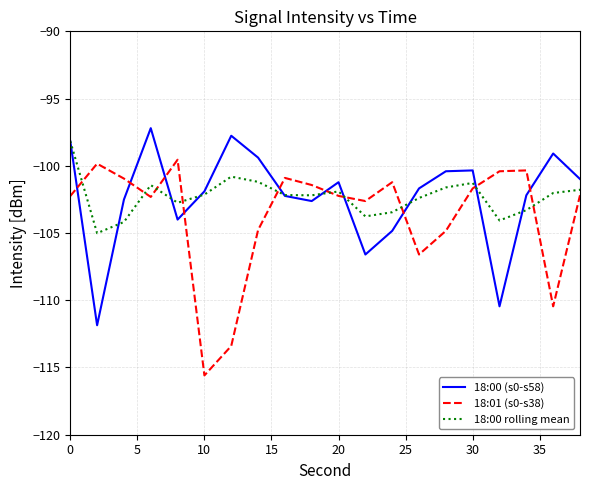

What is the minimum value for 18:00 rolling mean?

-105.0